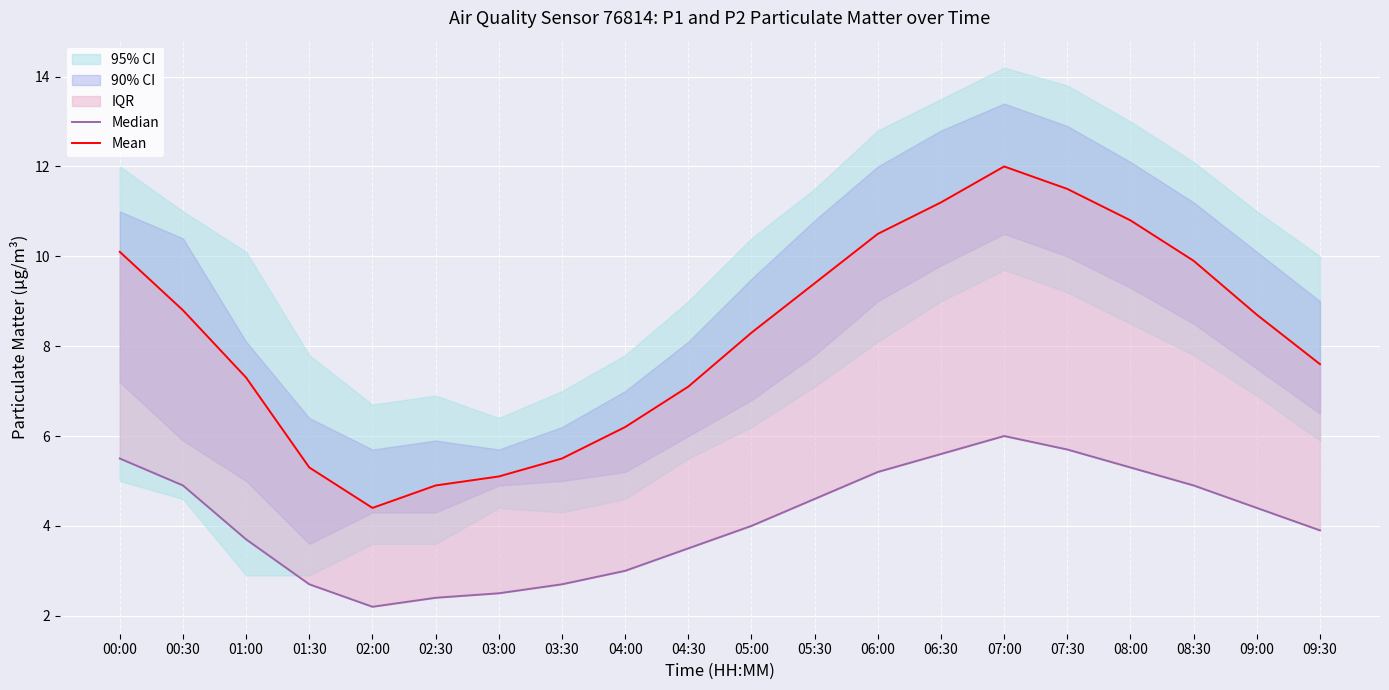

How many data points in Median are above 4?

10